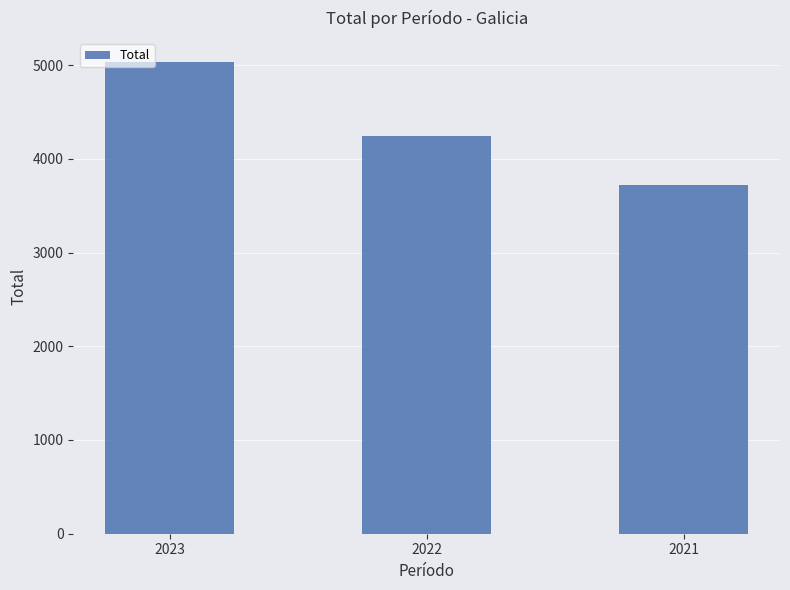

Rank the categories by value from highest to lowest.

2023, 2022, 2021